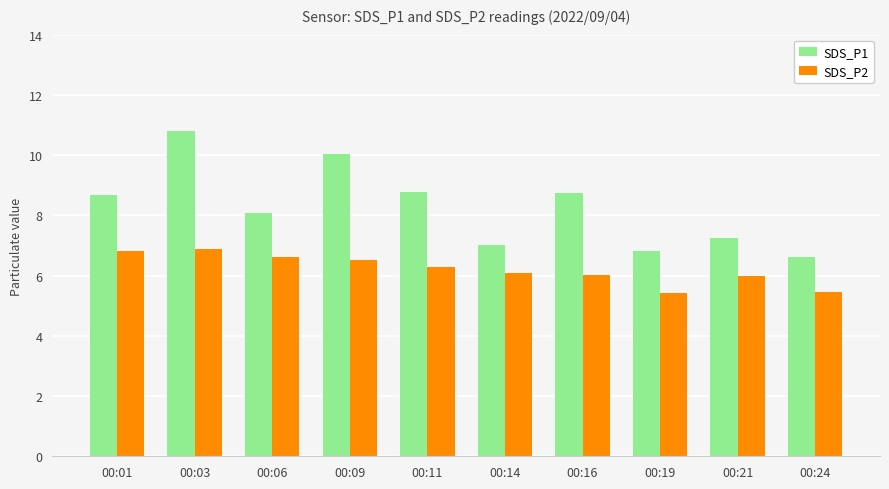

Between 00:09 and 00:21, which series saw the biggest shift?

SDS_P1